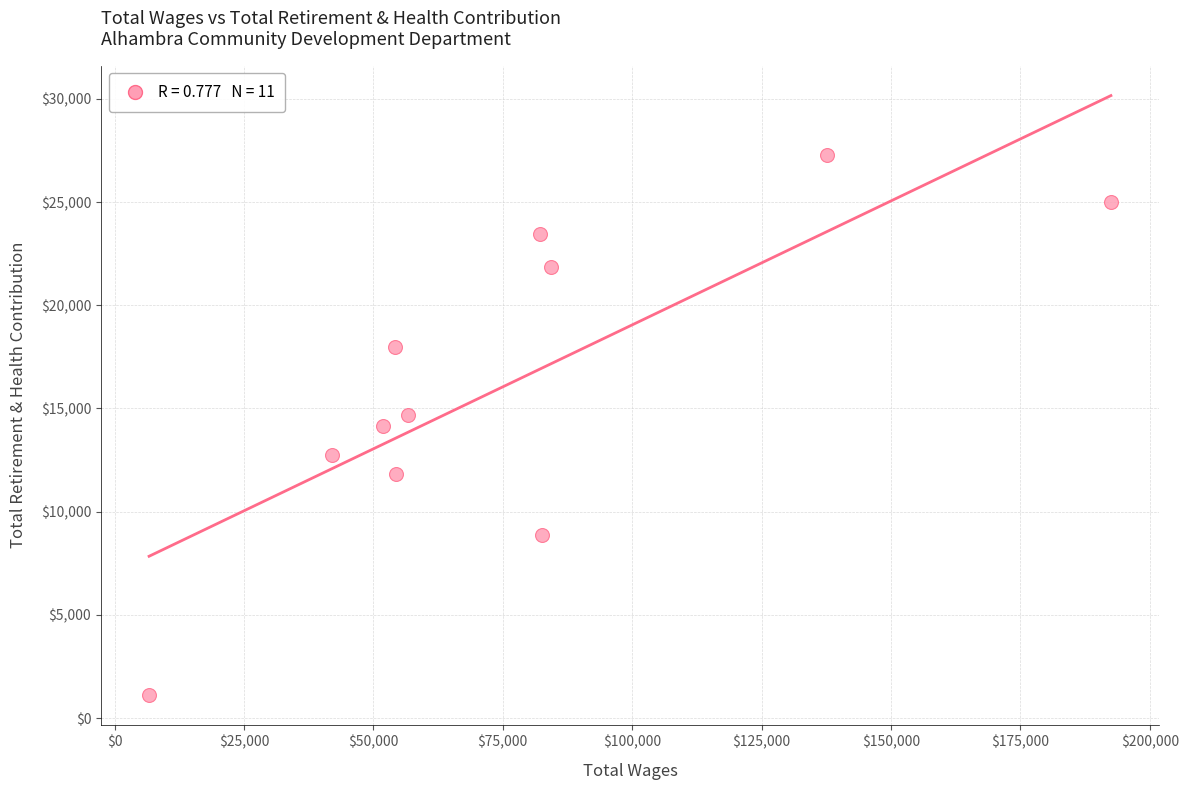

What is the average Y value?

16266